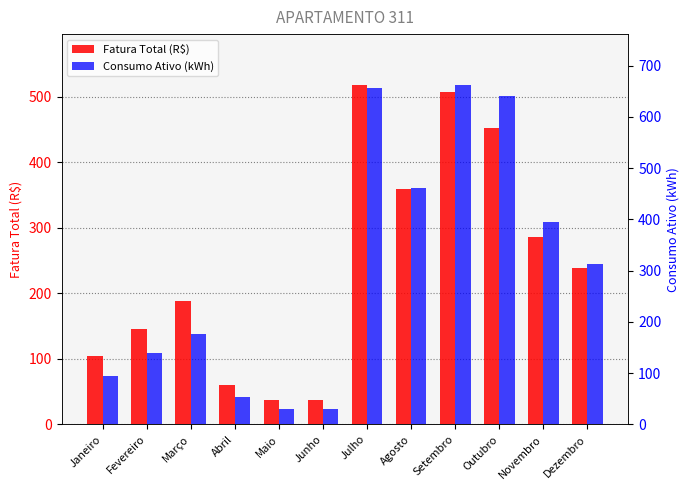

What is the sum of the Consumo Ativo (kWh) values at Março and Maio?

207.0